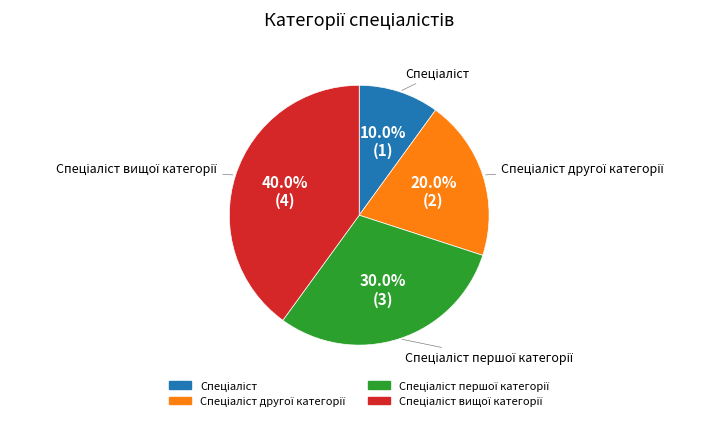

Is there any slice that represents more than half of the pie?

No